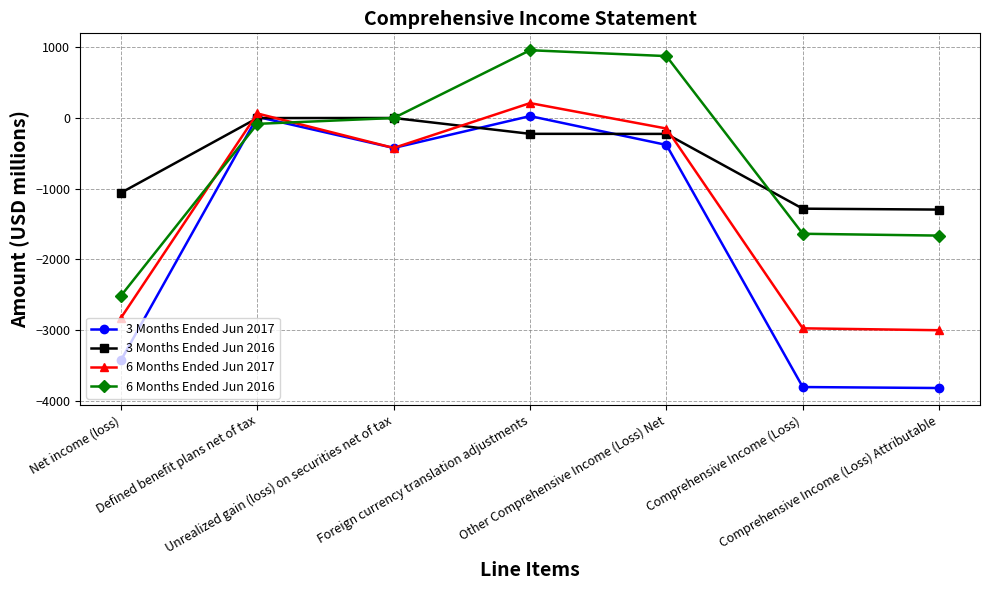

Which series ends up on top after the final intersection of 6 Months Ended Jun 2017 and 6 Months Ended Jun 2016?

6 Months Ended Jun 2016